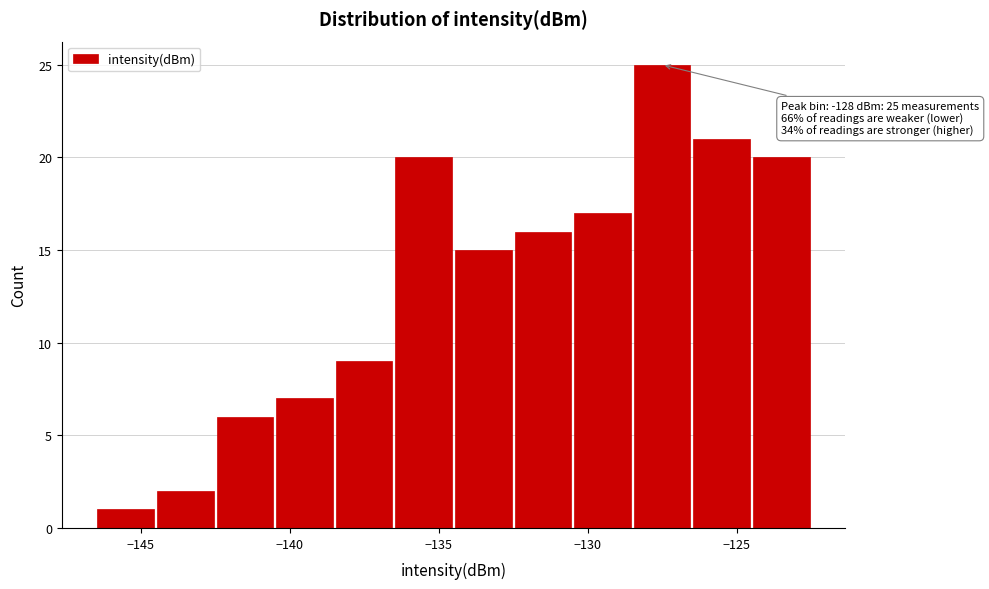

Over which range of the x-axis is the bar tallest?

-128.5 to -126.5